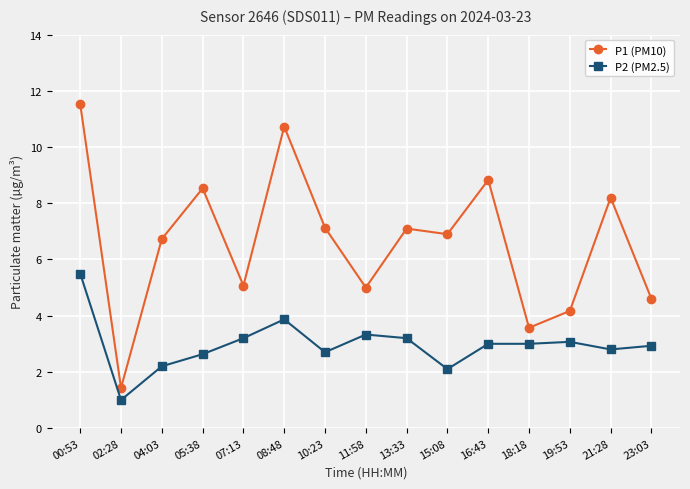

The P2 (PM2.5) series shows 0.9 at 10:23. True or false?

False